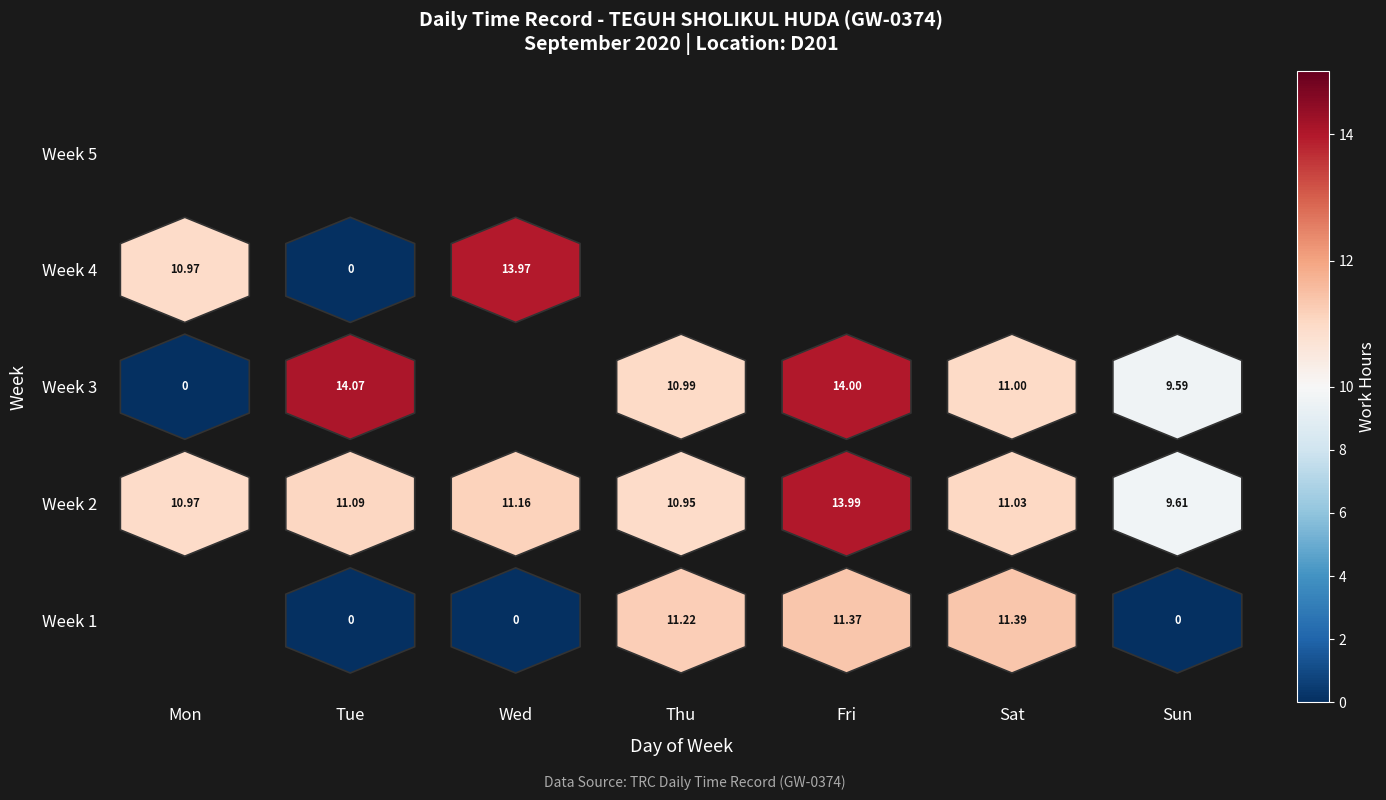

The value at 9 is 11.2. True or false?

True